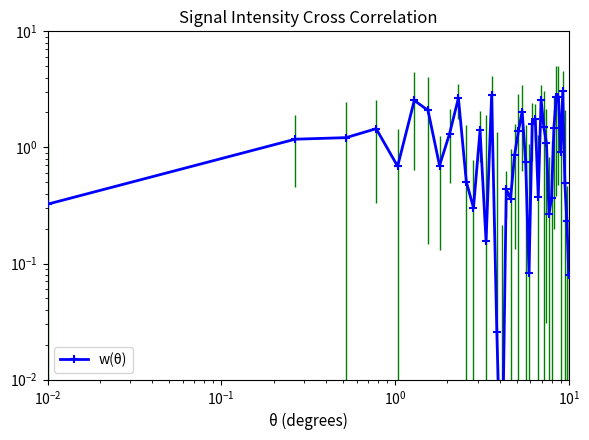

Reading right to left, transcribe all the data shown in this chart.

0.1	0.2	0.5	3.1	0.9	2.7	2.7	1.5	0.4	0.3	1.1	1.5	2.6	0.4	1.7	1.6	0.1	0.7	2.0	1.4	0.9	0.4	0.4	0.0	0.0	2.8	0.2	1.4	0.3	0.5	2.7	1.3	0.7	2.1	2.5	0.7	1.4	1.2	1.2	0.3